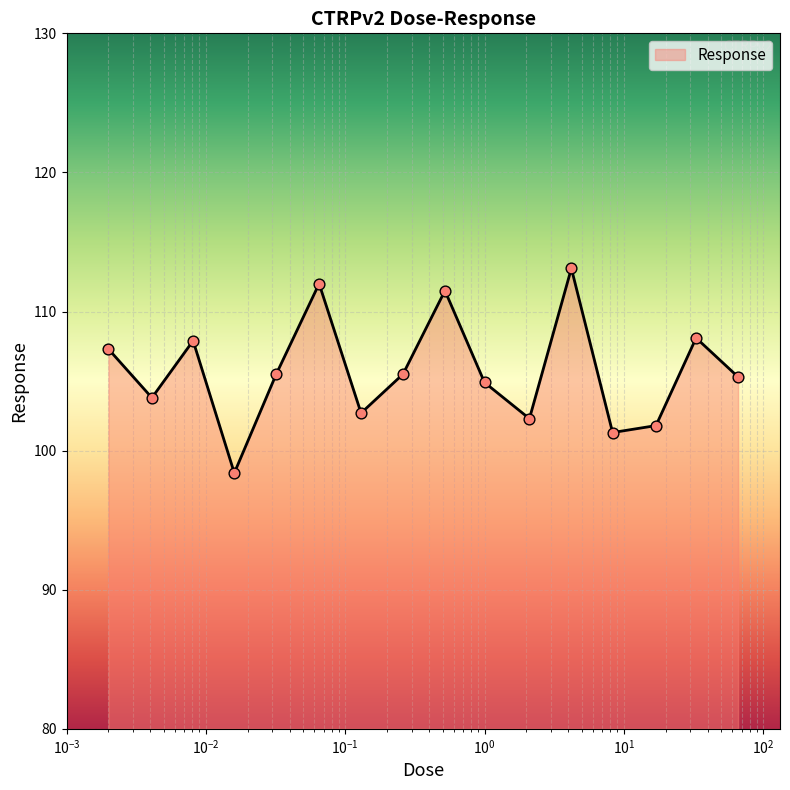

What is the greatest value displayed?

113.1